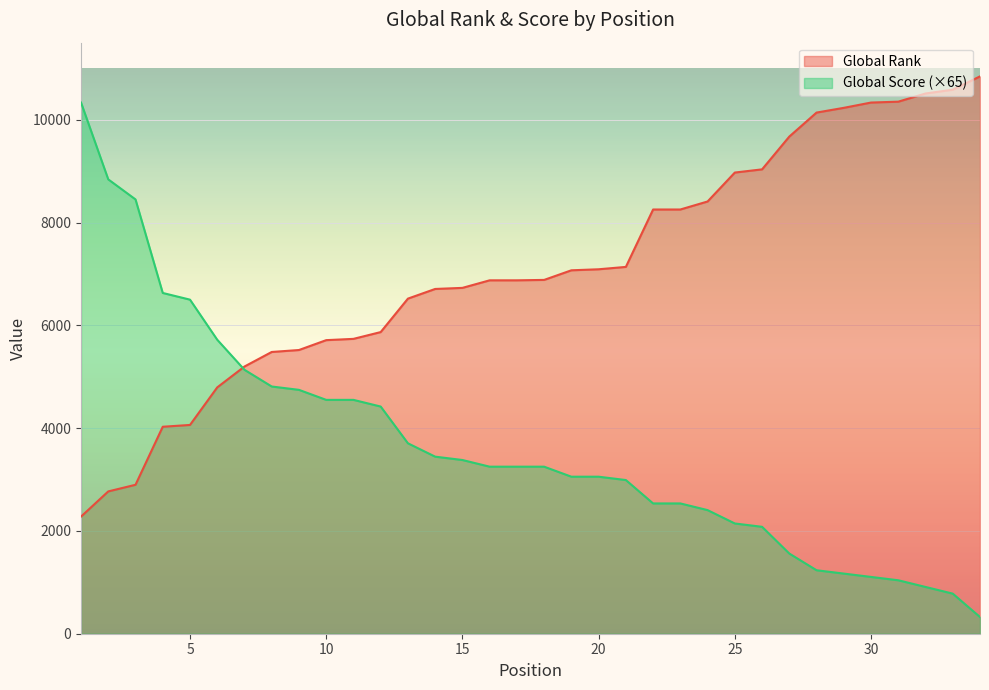

Which series has the largest total across all categories?

Global Rank